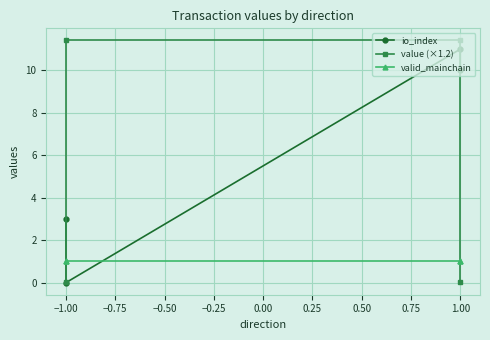

Reading right to left, extract all data points from this chart.

io_index: 10.0	11.0	0.0	3.0
value (×1.2): 0.0	11.4	11.4	0.0
valid_mainchain: 1.0	1.0	1.0	1.0